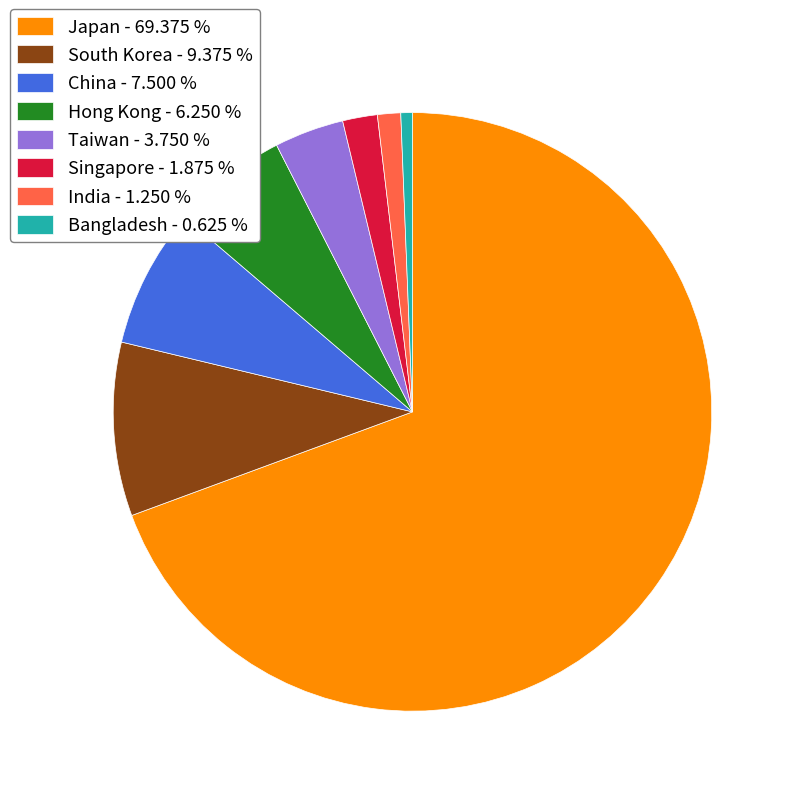

Is there any slice that represents more than half of the pie?

Yes